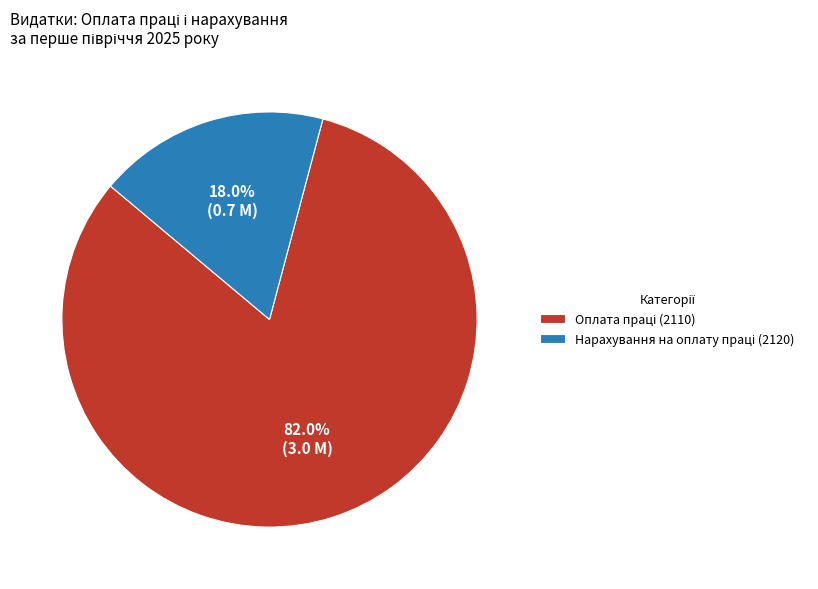

To the nearest percent, what is the difference between the largest and smallest slice percentages?

64%